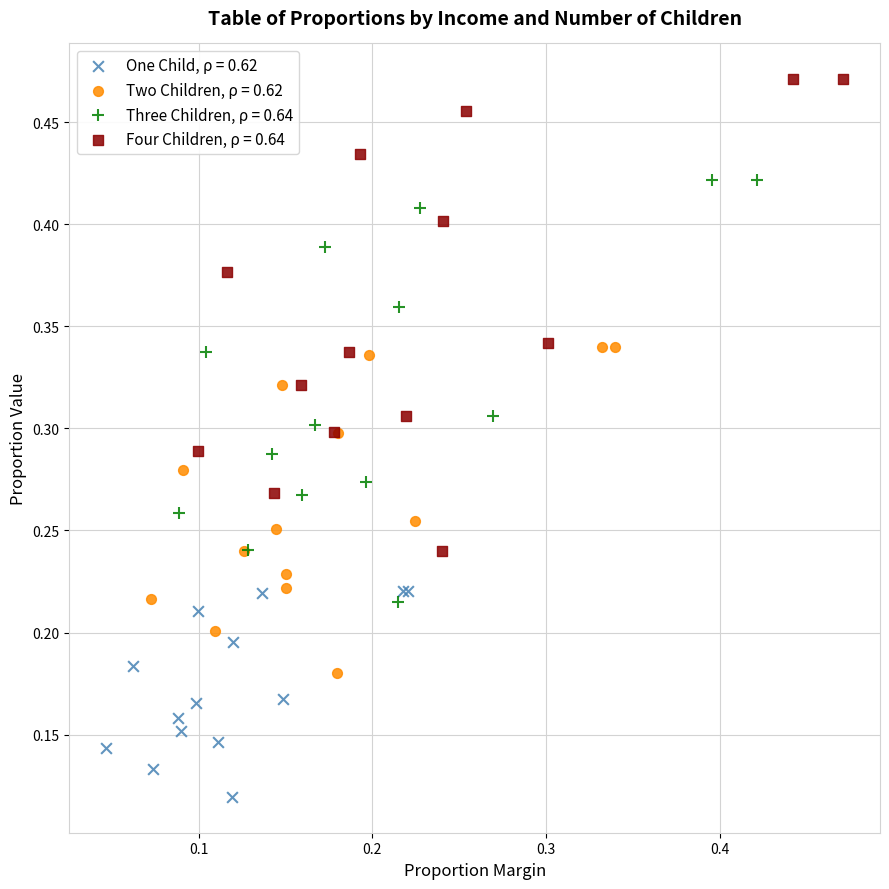

Which series contains the lowest Y value?

One Child, ρ = 0.62